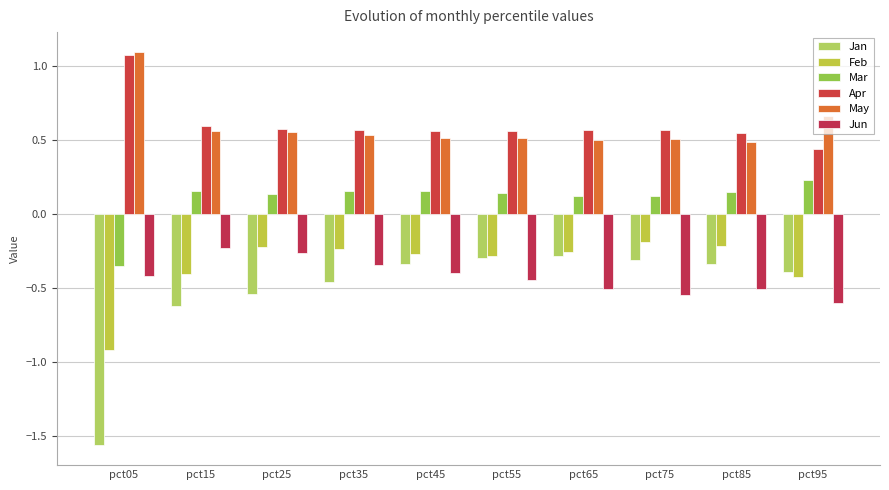

What is the value of the May bar at the 7th from the left?

0.5